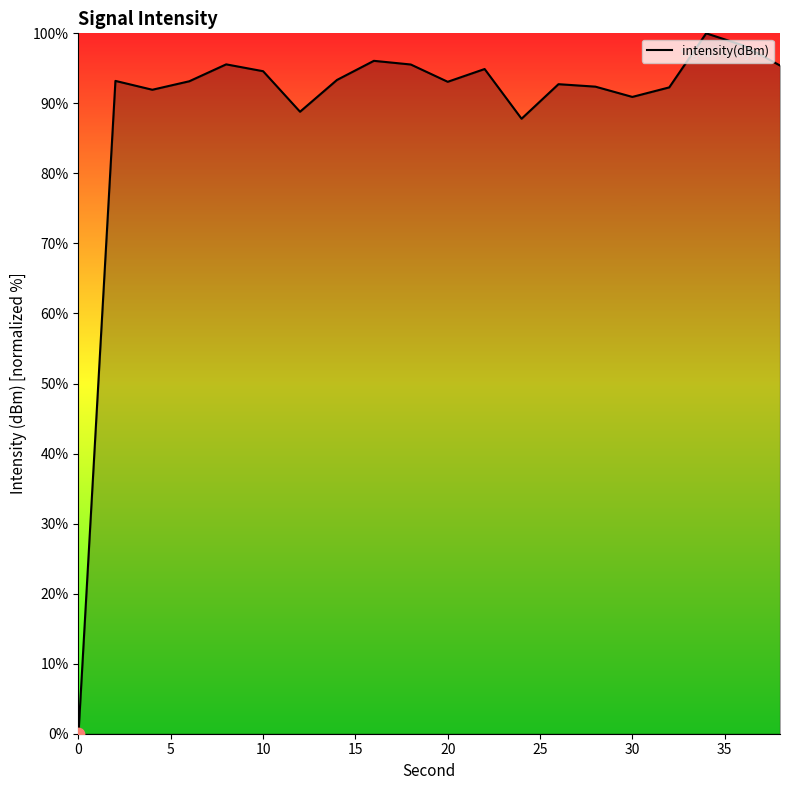

What is the maximum value shown in the chart?

100.0